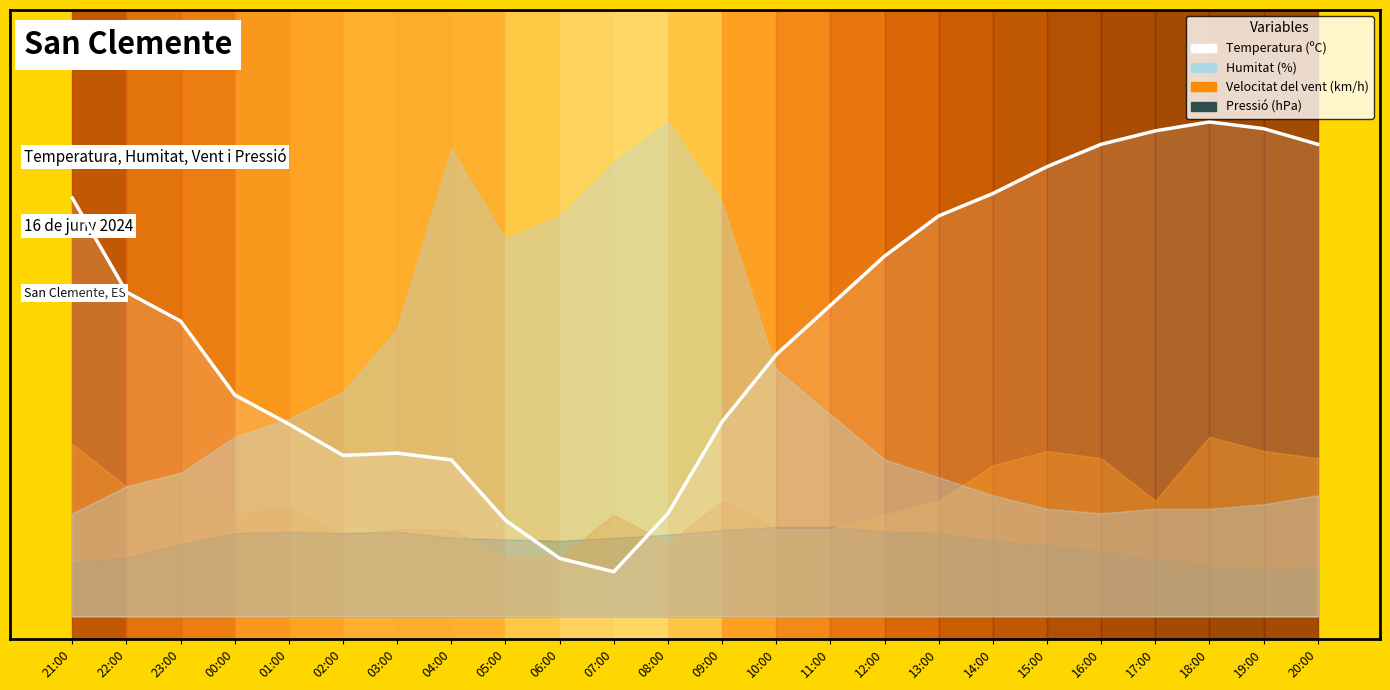

What is the label of the 20th point from the right?

01:00